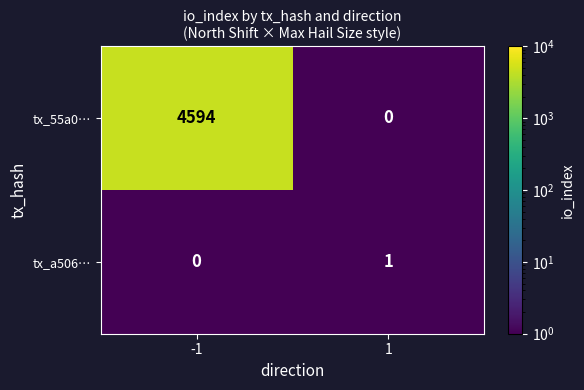

What is the sum of the tx_55a0… values at -1 and 1?

4594